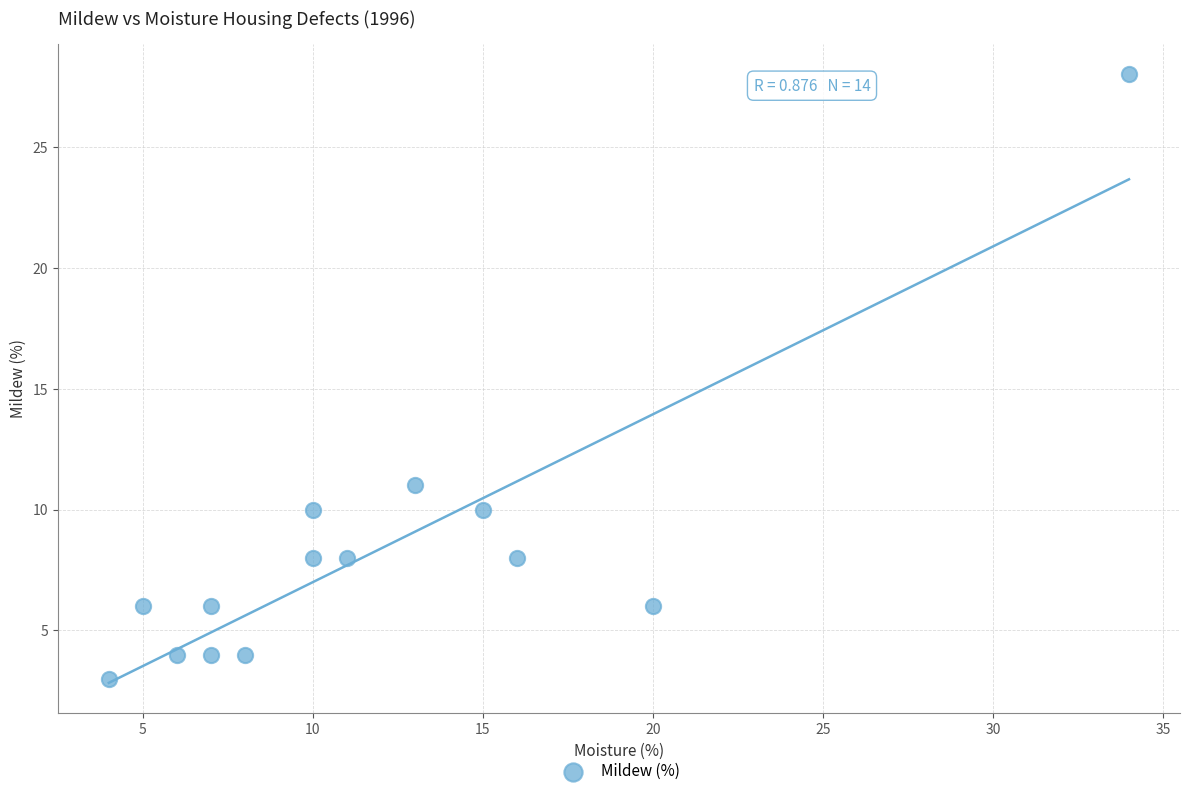

What is the range of X values (max minus min)?

30